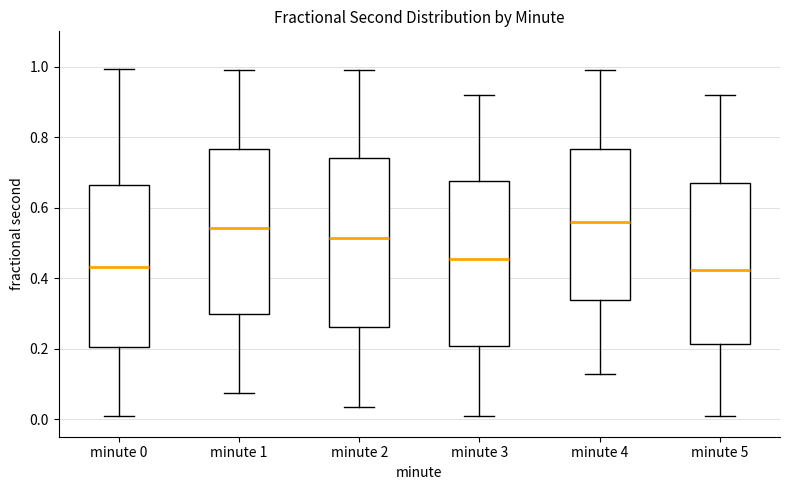

Where does the upper whisker of the box for minute 3 end on the y-axis? The values are not printed on the chart, so give them approximately, as read against the axis.

0.92